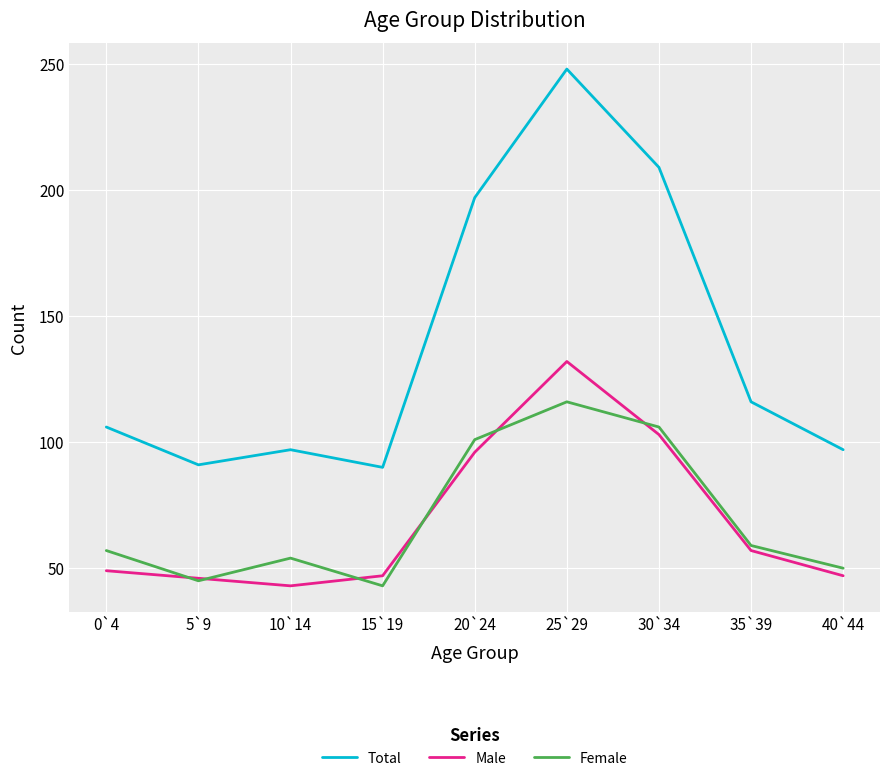

At how many categories does at least one series exceed 70?

9